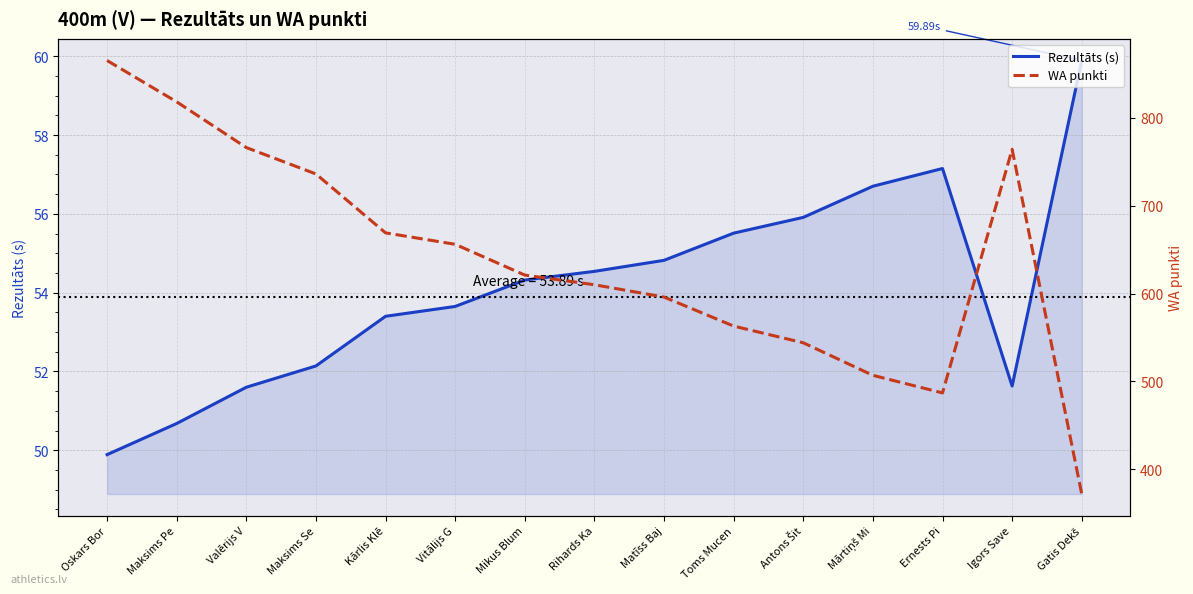

Which label corresponds to the largest value in the chart?

Oskars Bor